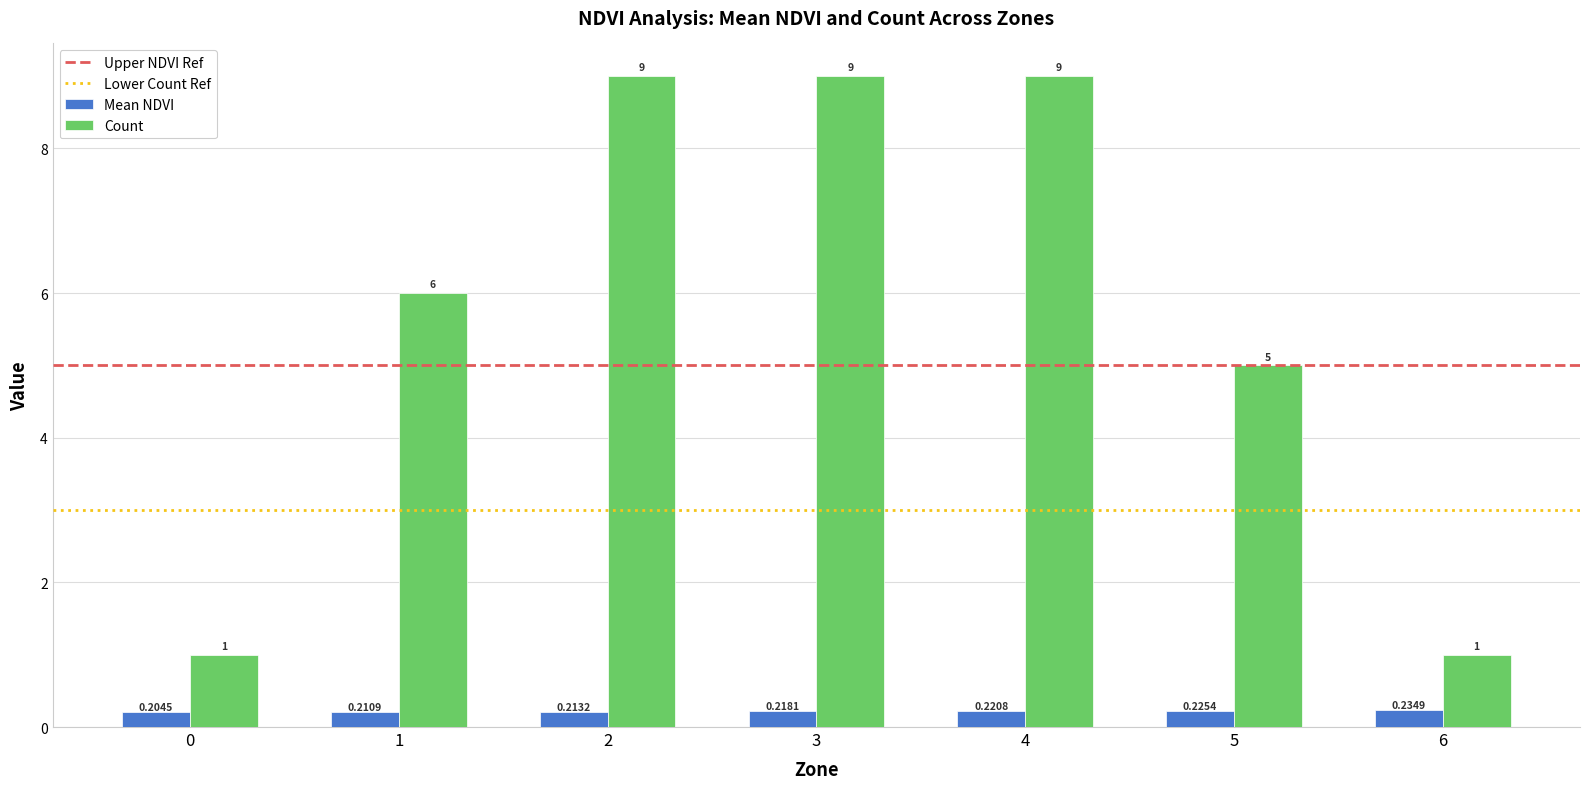

Where is Count nearest to the value 5?

5